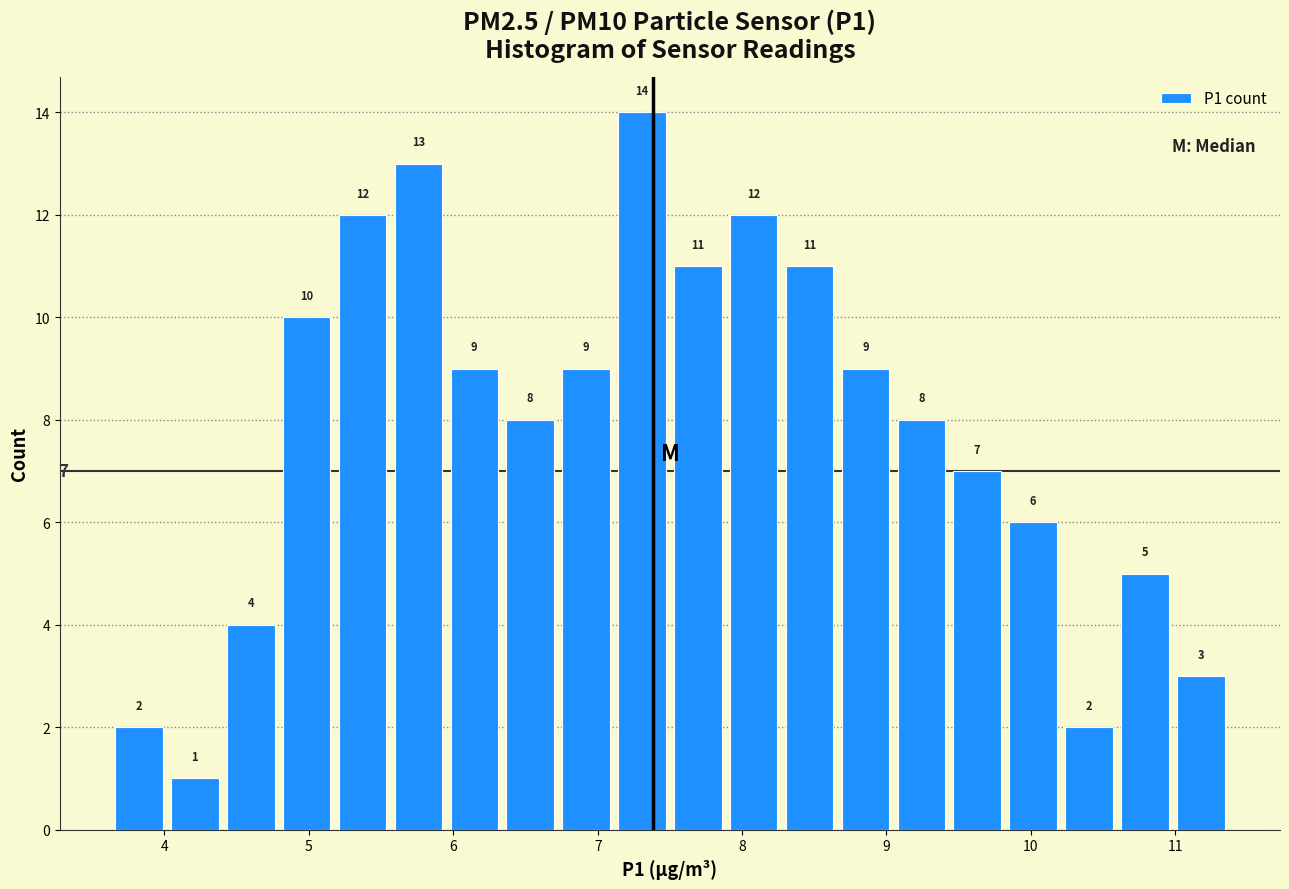

Around what value on the x-axis is the tallest bar? Give the approximate position of its centre, as read against the axis.

7.3